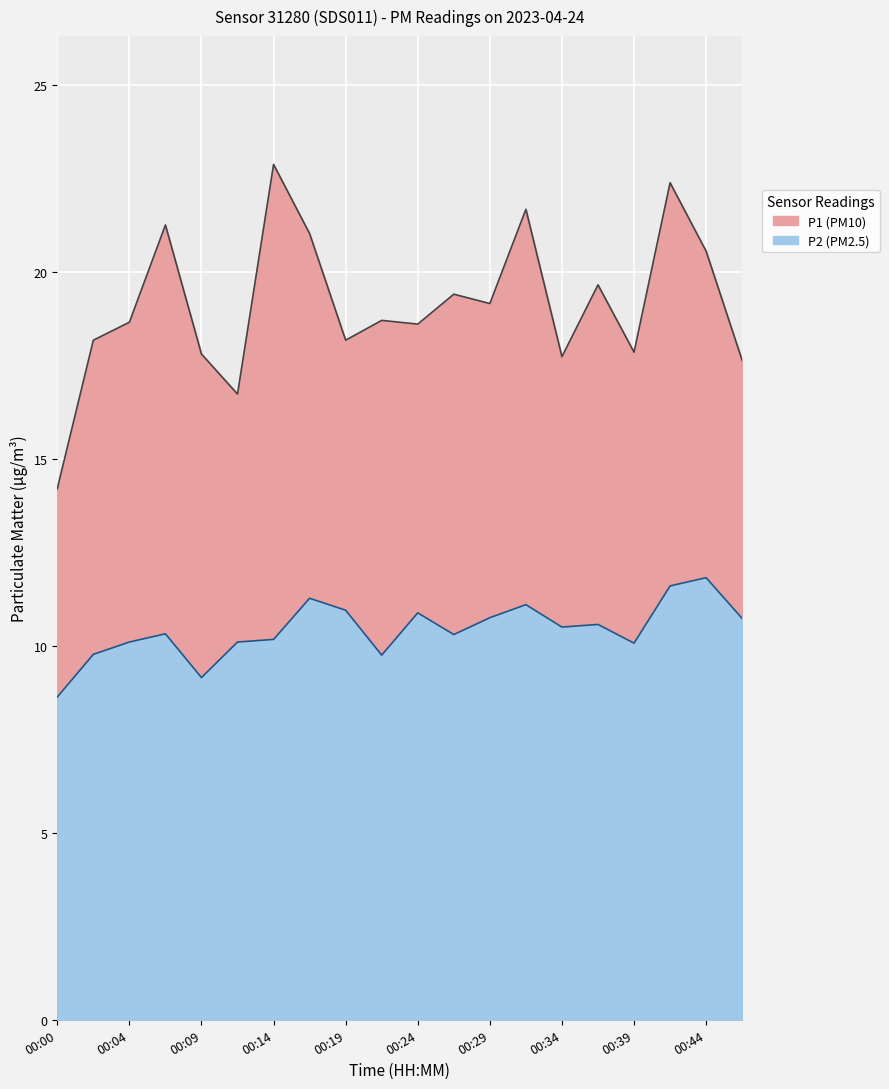

At which category is the sum across all series the highest?

00:41